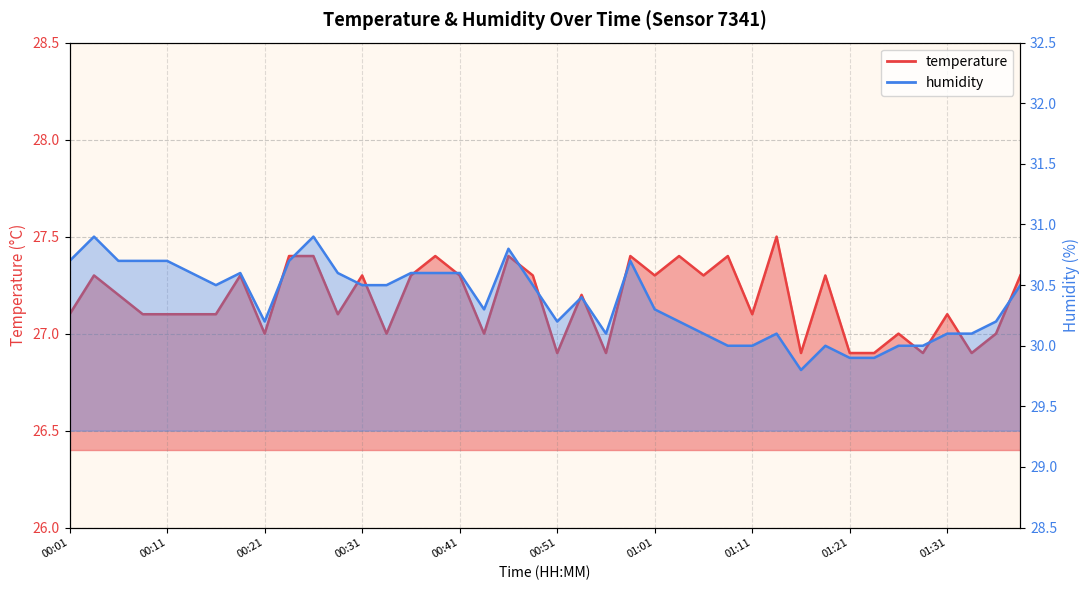

Reading left to right, list all the values displayed in this chart.

temperature: 27.1	27.3	27.2	27.1	27.1	27.1	27.1	27.3	27.0	27.4	27.4	27.1	27.3	27.0	27.3	27.4	27.3	27.0	27.4	27.3	26.9	27.2	26.9	27.4	27.3	27.4	27.3	27.4	27.1	27.5	26.9	27.3	26.9	26.9	27.0	26.9	27.1	26.9	27.0	27.3
humidity: 30.7	30.9	30.7	30.7	30.7	30.6	30.5	30.6	30.2	30.7	30.9	30.6	30.5	30.5	30.6	30.6	30.6	30.3	30.8	30.5	30.2	30.4	30.1	30.7	30.3	30.2	30.1	30.0	30.0	30.1	29.8	30.0	29.9	29.9	30.0	30.0	30.1	30.1	30.2	30.5